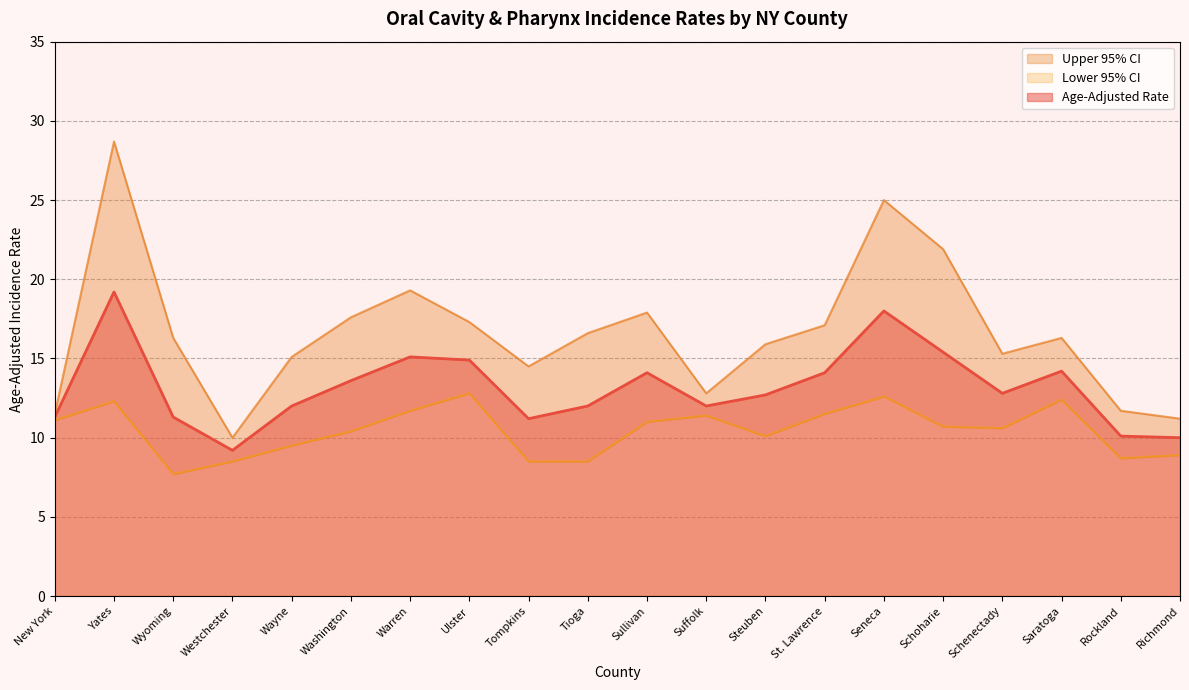

What is the difference between the highest and lowest values at New York?

0.4